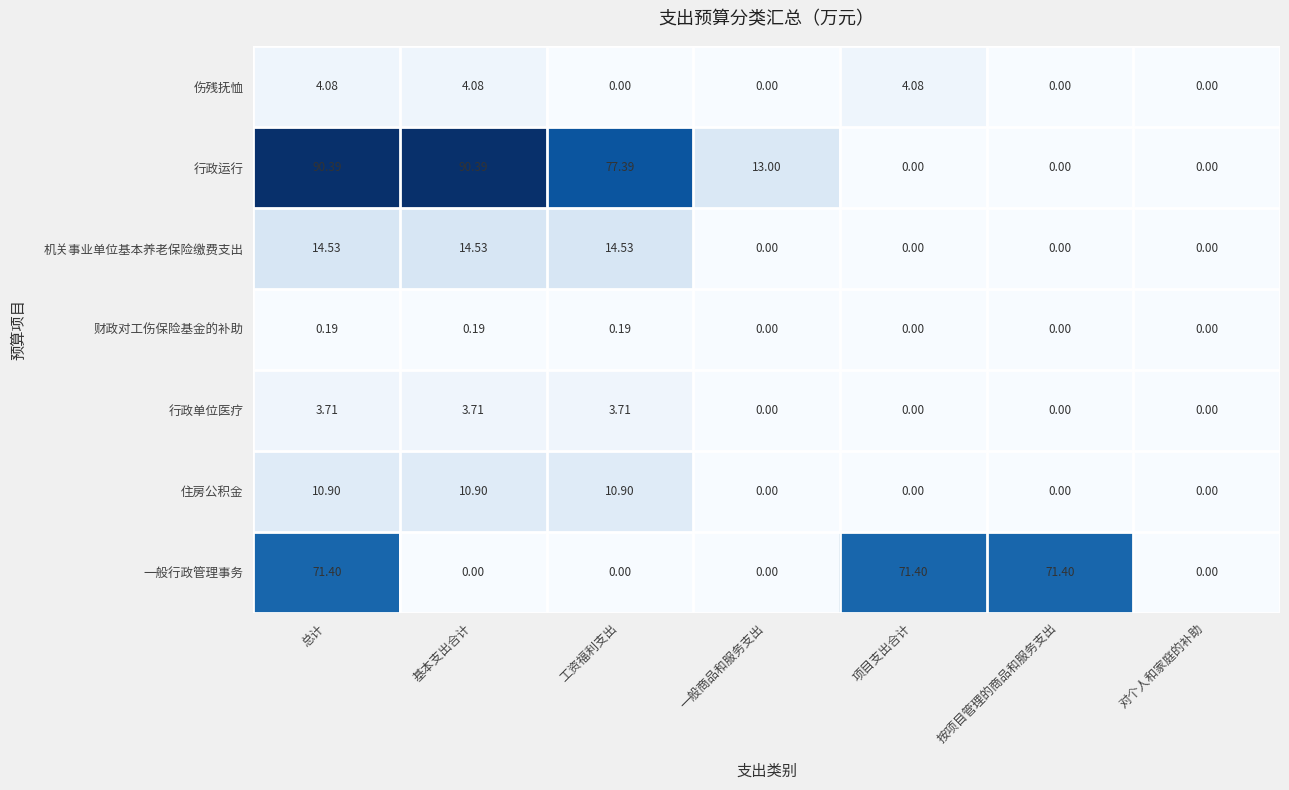

Between 一般商品和服务支出 and 按项目管理的商品和服务支出, which series saw the biggest shift?

一般行政管理事务